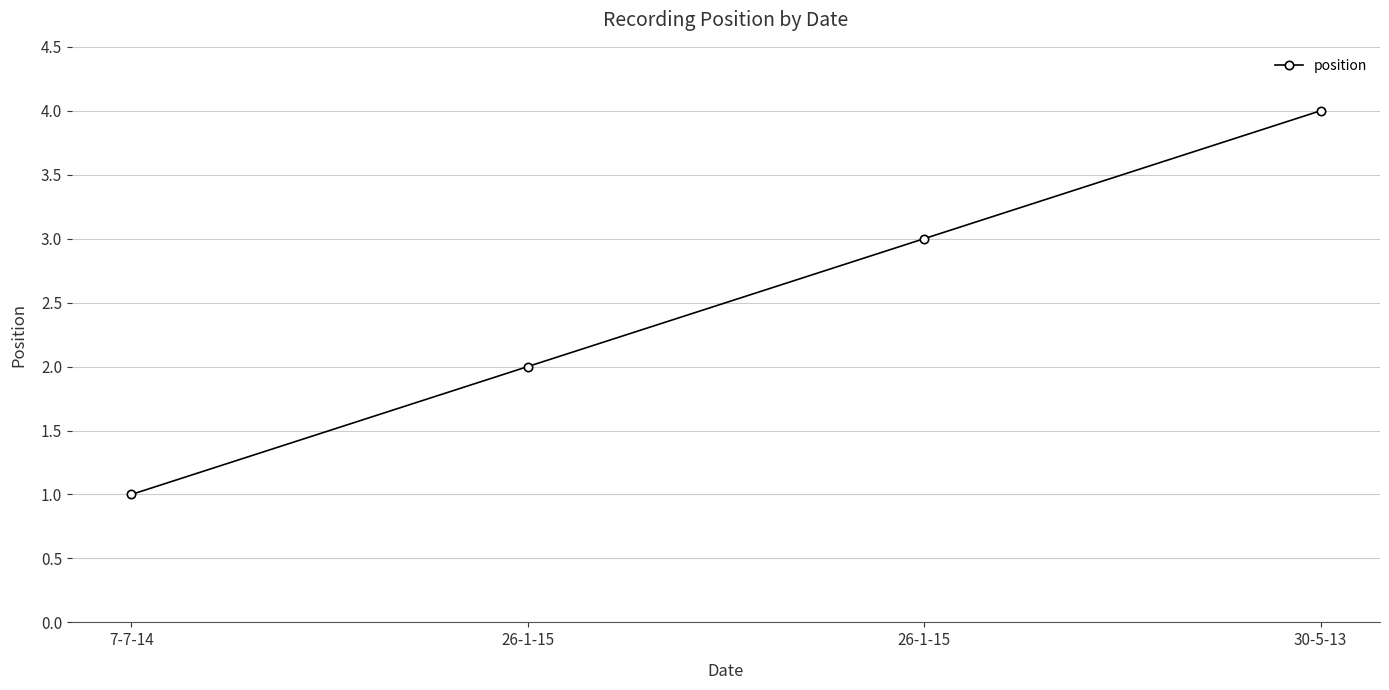

What is the difference between the maximum and minimum values?

3